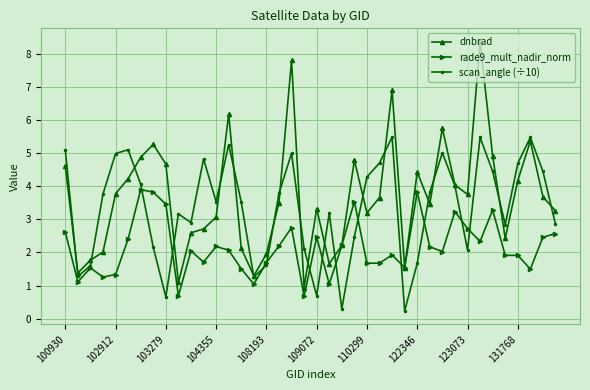

Which series has the largest total across all categories?

dnbrad